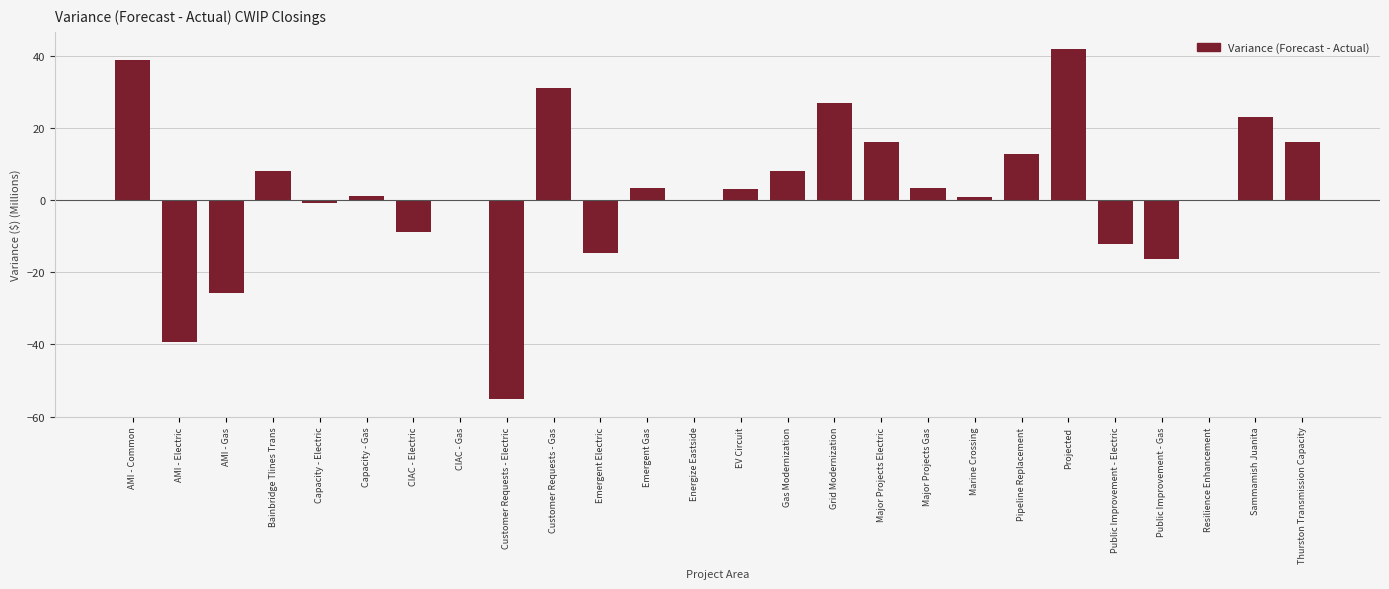

What is the change in value from AMI - Common to AMI - Gas?

-64.5